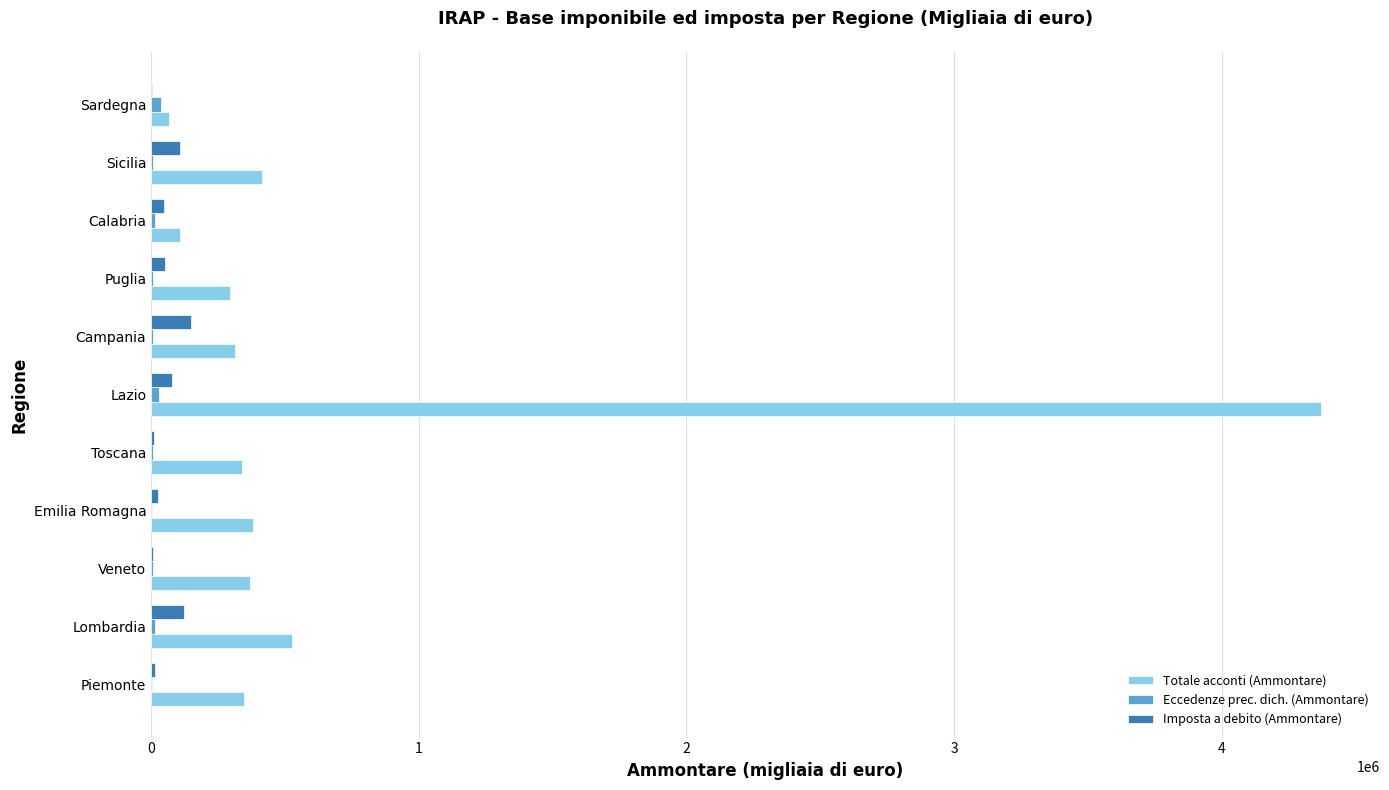

What is the maximum value shown in the chart?

4372491